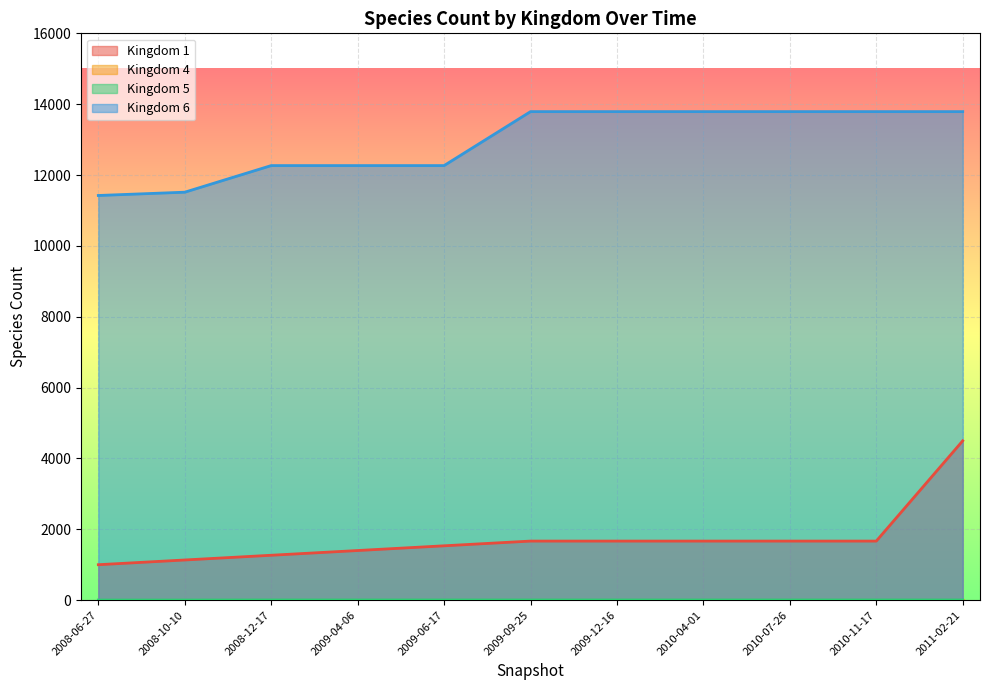

The value of Kingdom 1 at 2010-07-26 is 1129.3. True or false?

False